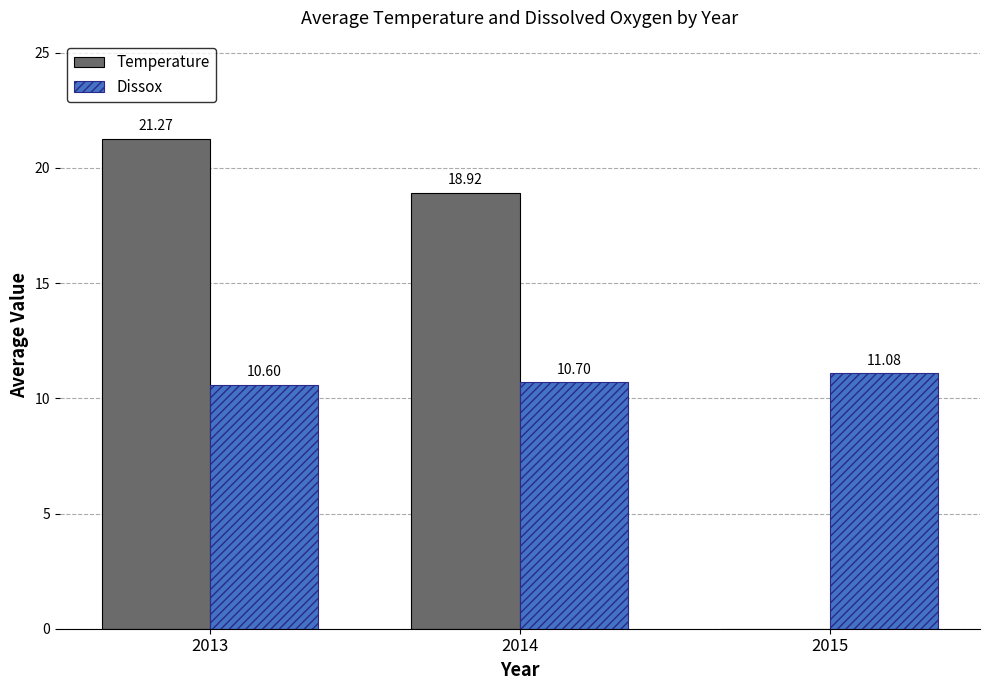

Which series has the largest total across all categories?

Temperature